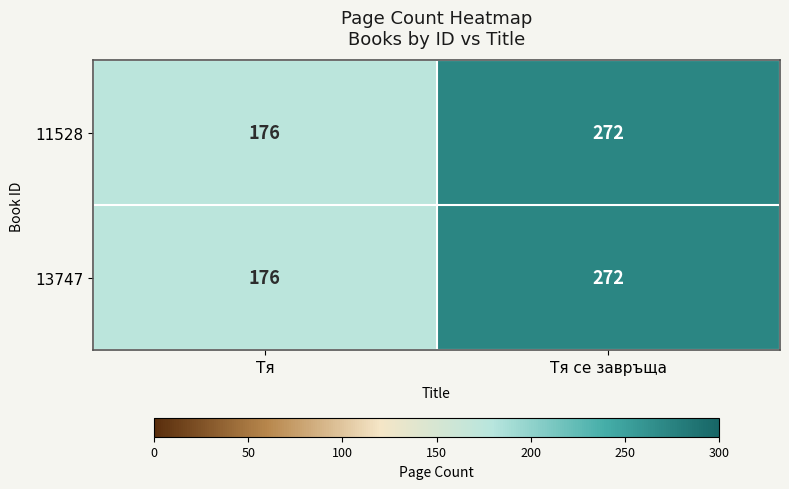

Reading left to right, what are all the values shown in this chart?

11528: Тя=176	Тя се завръща=272
13747: Тя=176	Тя се завръща=272